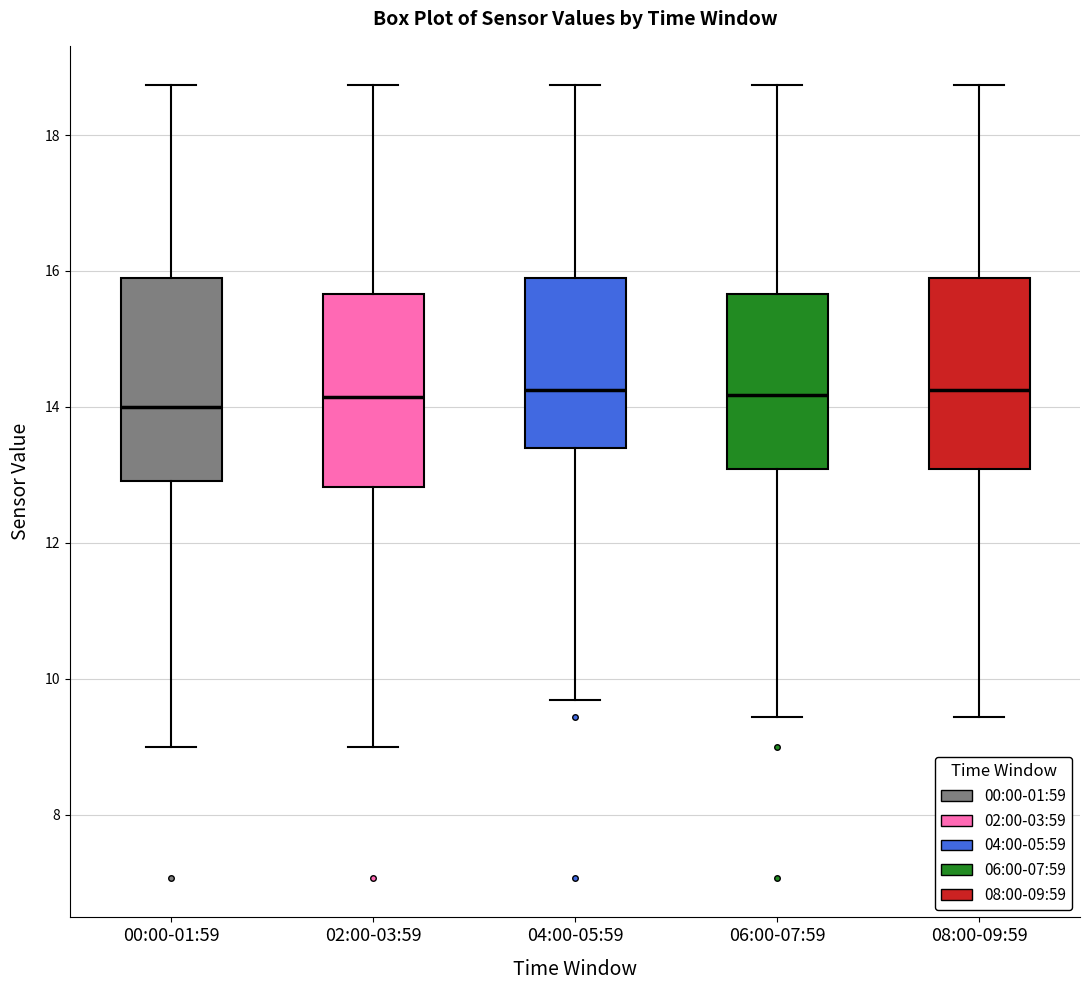

Reading left to right, transcribe this box plot: for each box, give where its median line is, the range the box spans, and where its two whiskers end, as read against the y-axis. The values are not printed on the chart, so give them approximately, as read against the axis.

00:00-01:59: median 14.0, box 13.0 to 16.0, whiskers 9.0 to 18.8
02:00-03:59: median 14.2, box 12.8 to 15.6, whiskers 9.0 to 18.8
04:00-05:59: median 14.2, box 13.4 to 16.0, whiskers 9.6 to 18.8
06:00-07:59: median 14.2, box 13.0 to 15.6, whiskers 9.4 to 18.8
08:00-09:59: median 14.2, box 13.0 to 16.0, whiskers 9.4 to 18.8